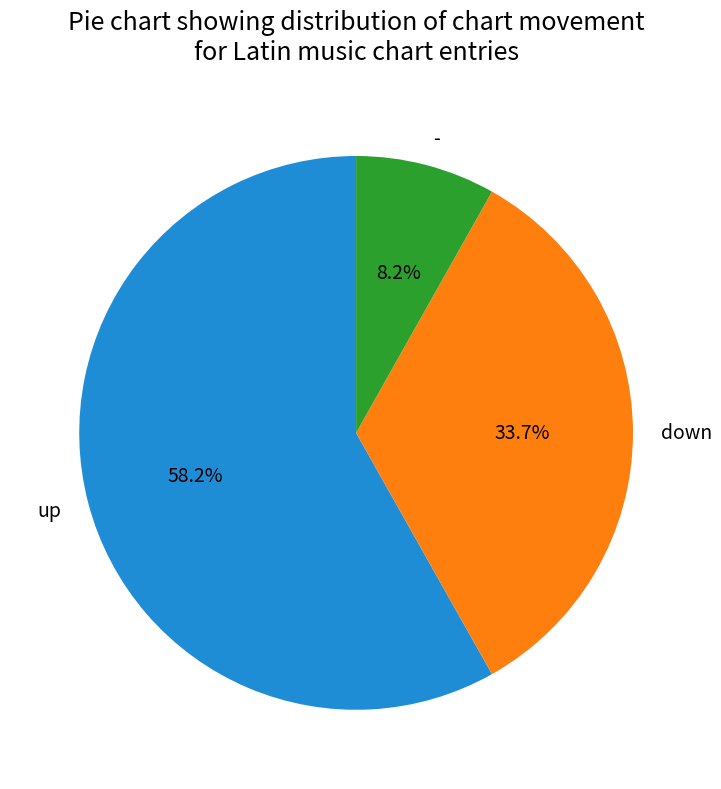

Which category has the smallest portion of the pie?

-